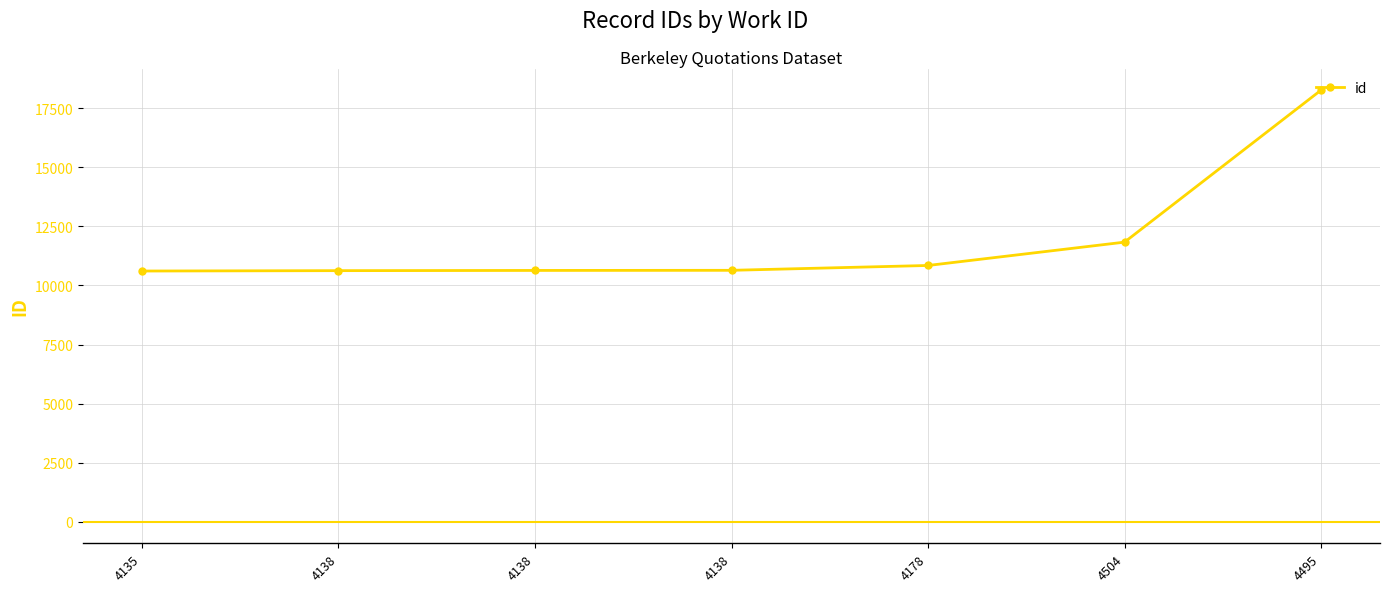

Where is the data nearest to the value 14439?

4504